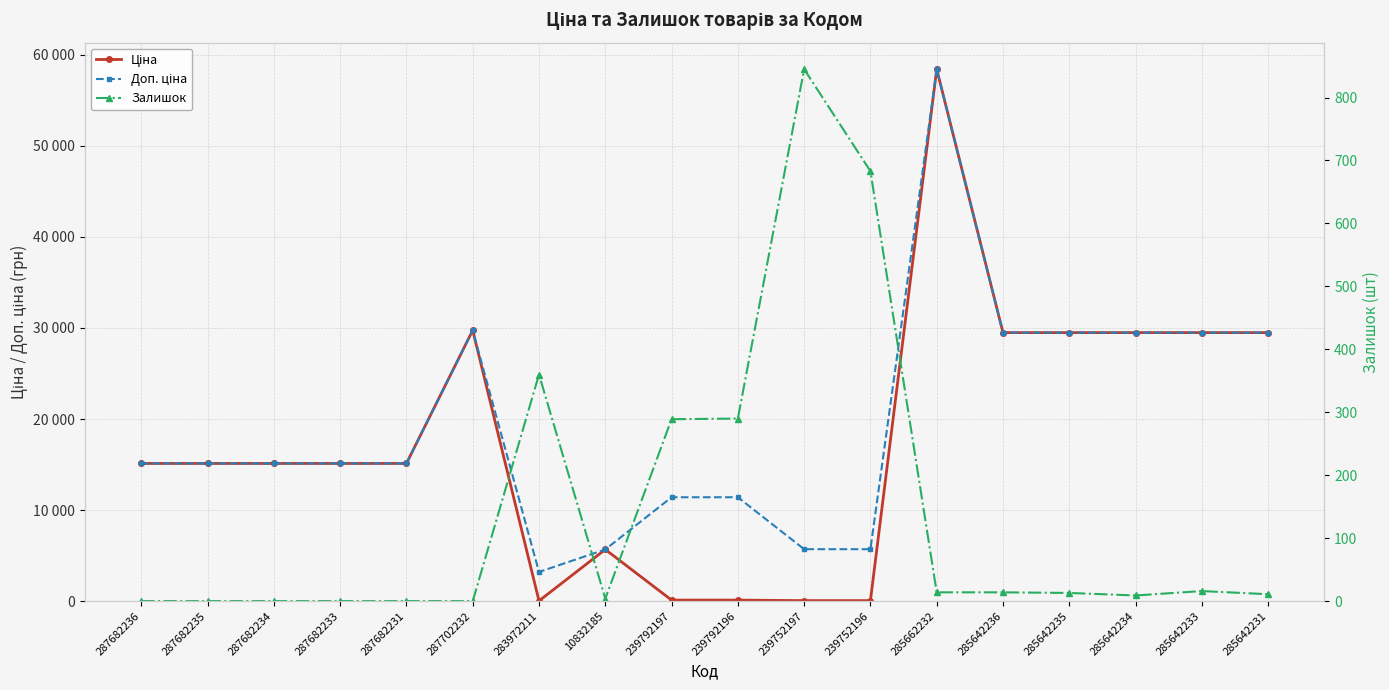

Reading right to left, extract all data points from this chart.

Ціна: 285642231=29491.5	285642233=29491.5	285642234=29491.5	285642235=29491.5	285642236=29491.5	285662232=58426.5	239752196=57.0	239752197=57.0	239792196=114.1	239792197=114.1	10832185=5673.8	283972211=32.0	287702232=29747.2	287682231=15120.0	287682233=15120.0	287682234=15120.0	287682235=15120.0	287682236=15120.0
Доп. ціна: 285642231=29491.5	285642233=29491.5	285642234=29491.5	285642235=29491.5	285642236=29491.5	285662232=58426.5	239752196=5705.0	239752197=5705.0	239792196=11410.0	239792197=11410.0	10832185=5673.8	283972211=3205.0	287702232=29747.2	287682231=15120.0	287682233=15120.0	287682234=15120.0	287682235=15120.0	287682236=15120.0
Залишок: 285642231=11.0	285642233=16.0	285642234=9.0	285642235=13.0	285642236=14.0	285662232=14.0	239752196=683.0	239752197=845.0	239792196=290.0	239792197=289.0	10832185=4.0	283972211=360.0	287702232=0.0	287682231=0.0	287682233=0.0	287682234=0.0	287682235=0.0	287682236=0.0